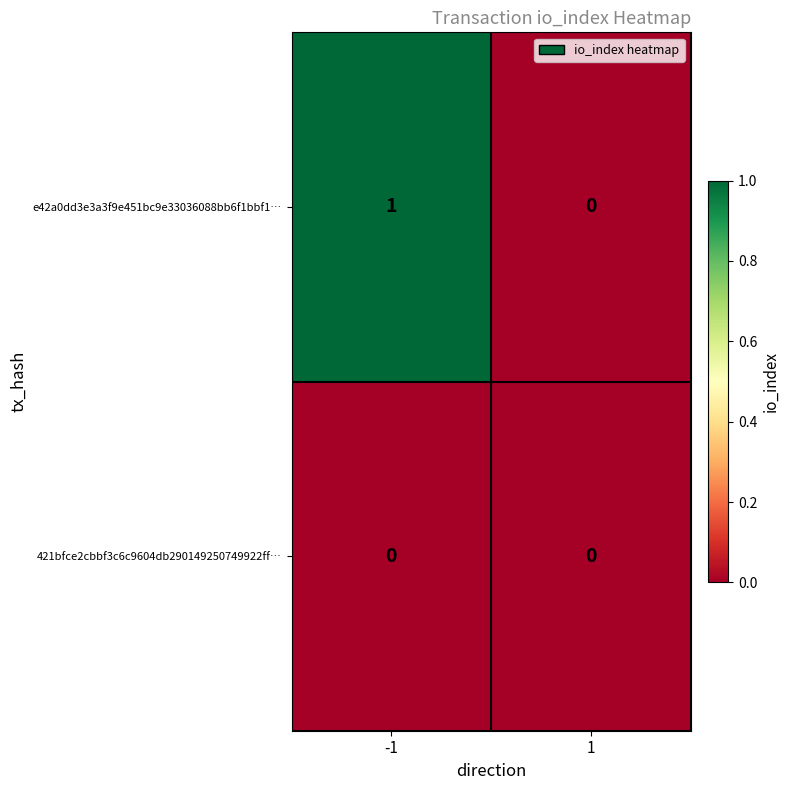

List the series in order of their overall mean, highest first.

e42a0dd3e3a3f9e451bc9e33036088bb6f1bbf1…, 421bfce2cbbf3c6c9604db290149250749922ff…